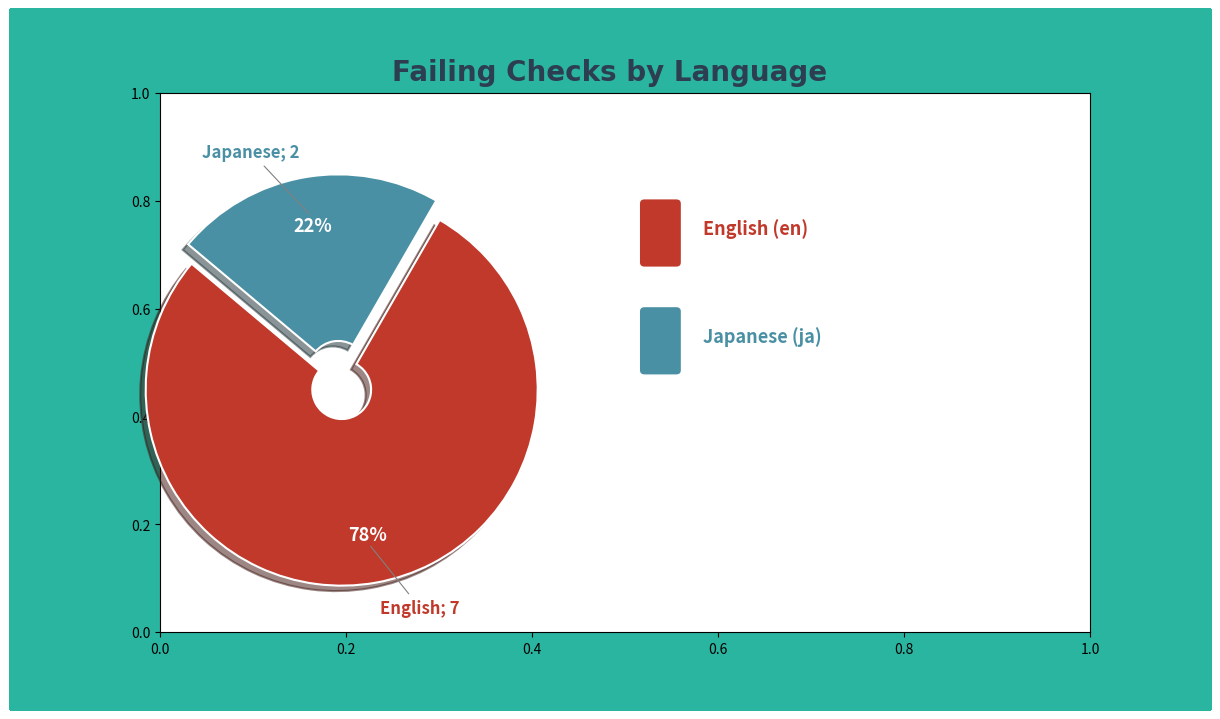

Does any single category account for the majority?

Yes